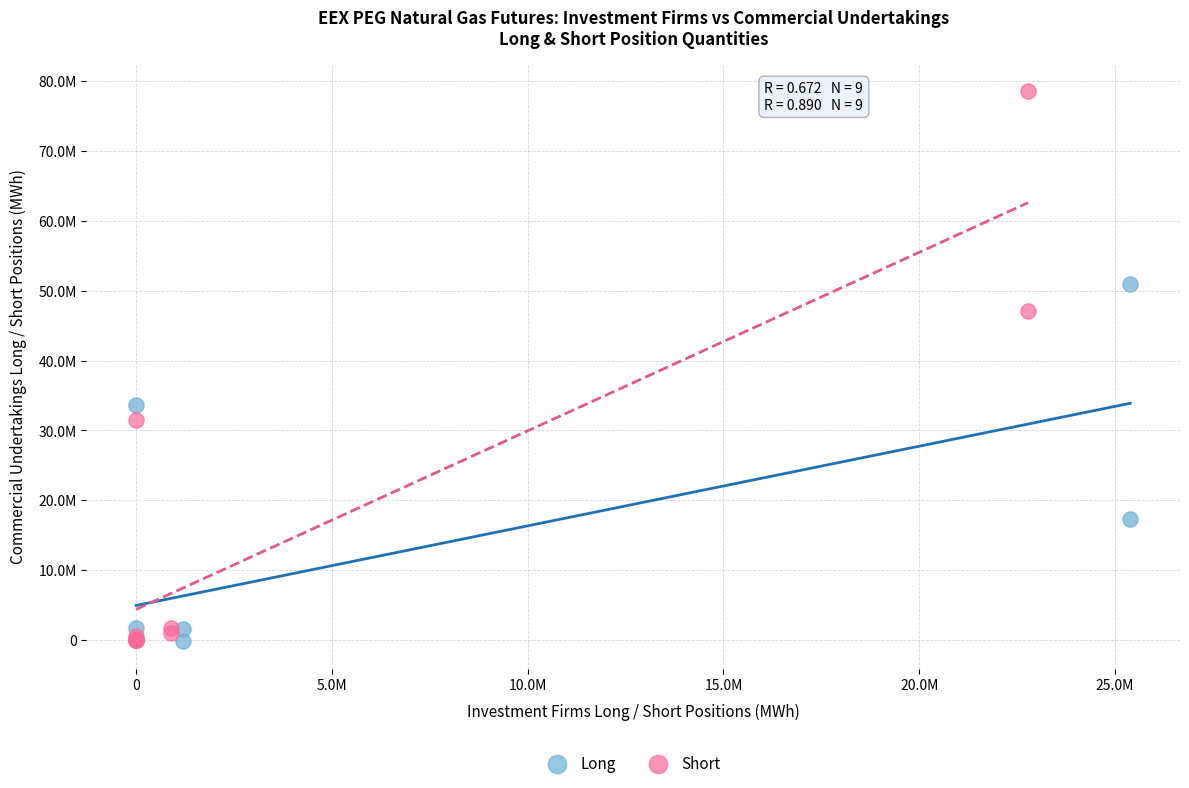

What are all the series names shown in the legend?

Long, Short